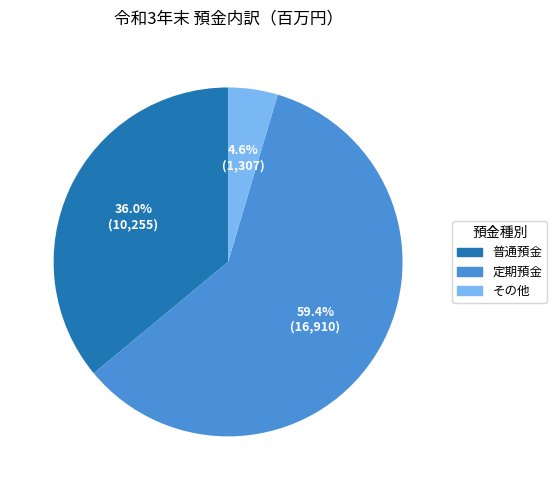

Is there a majority slice in this chart?

Yes